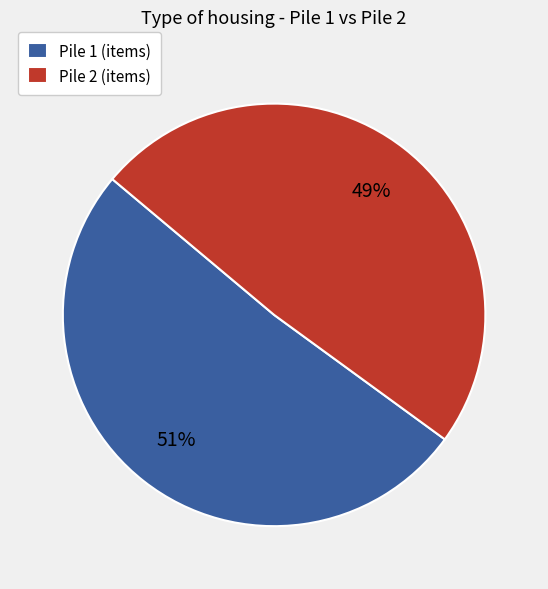

To the nearest percent, what is the average slice percentage?

50%